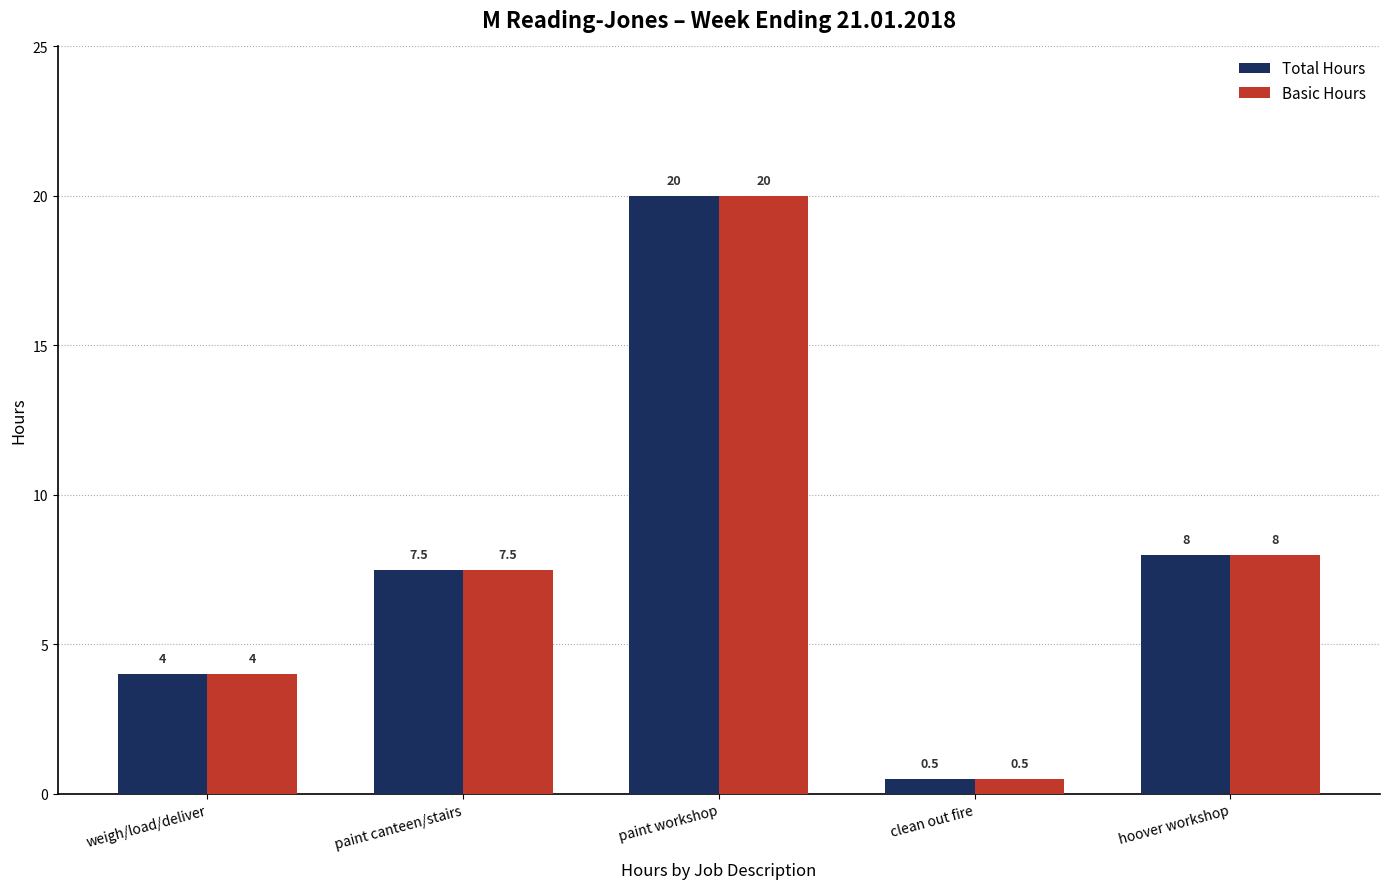

Is it true that Basic Hours equals 11.1 at hoover workshop?

False